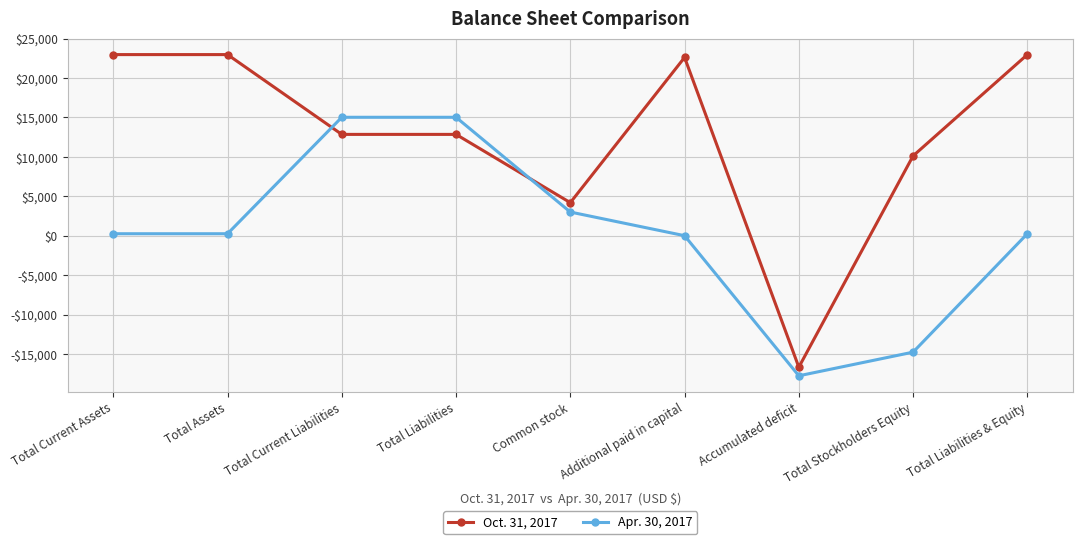

Is this an area chart (filled region under the line)?

No